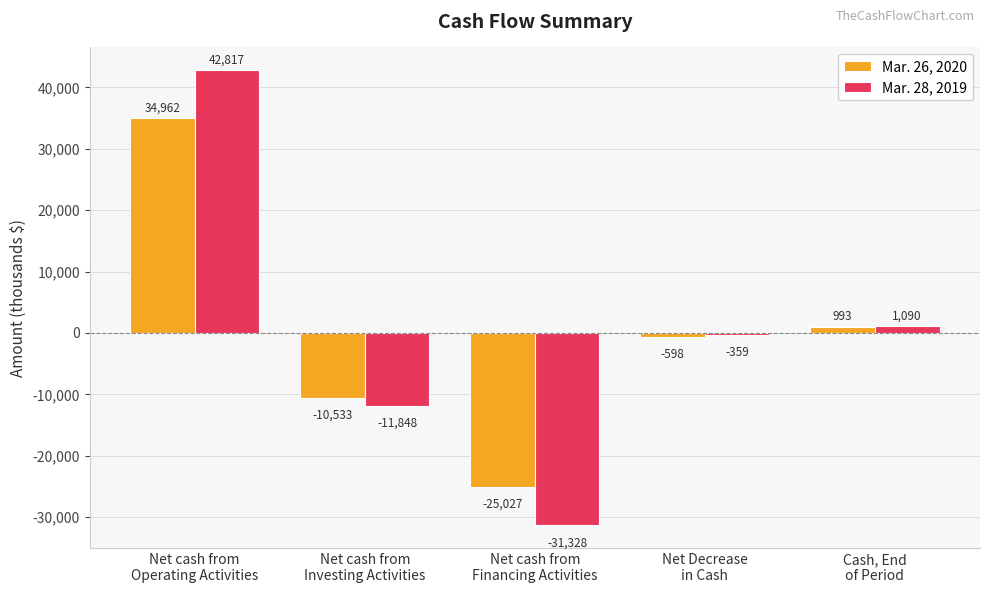

What are all the series names shown in the legend?

Mar. 26, 2020, Mar. 28, 2019